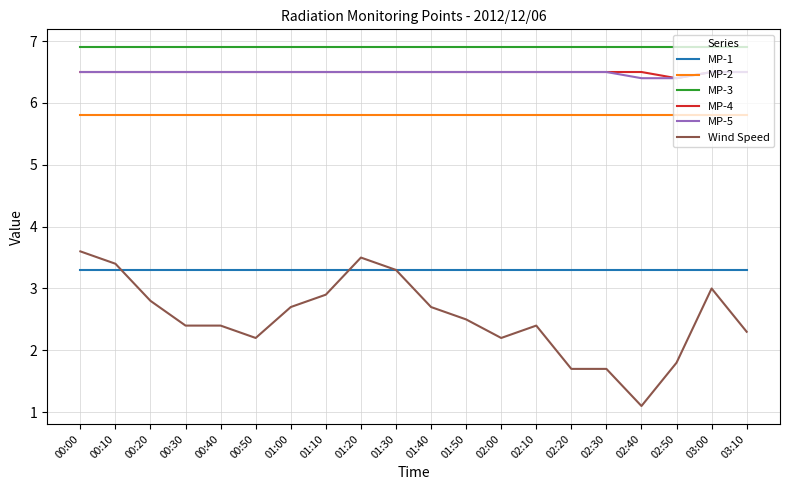

Rank the series at 02:40 from highest to lowest value.

MP-3, MP-4, MP-5, MP-2, MP-1, Wind Speed